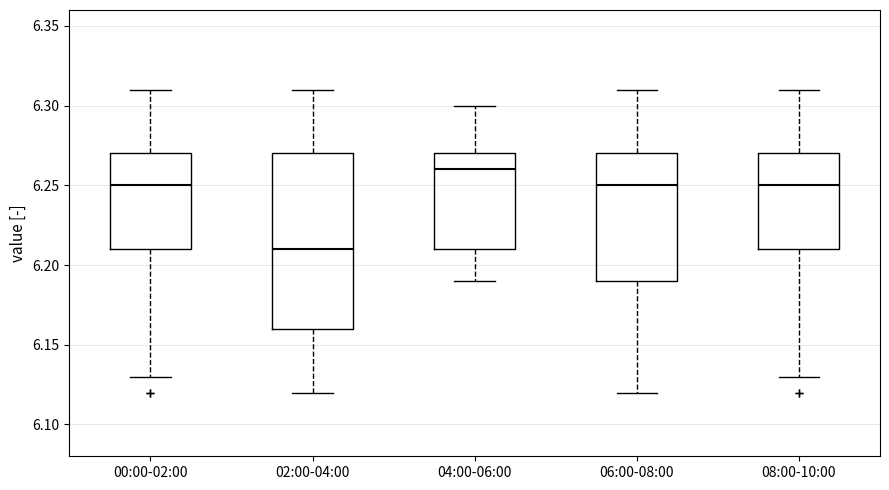

Reading left to right, read every box against the y-axis: the position of its median line, the range the box covers, and the ends of its whiskers. The values are not printed on the chart, so give them approximately, as read against the axis.

00:00-02:00: median 6.25, box 6.21 to 6.27, whiskers 6.13 to 6.31
02:00-04:00: median 6.21, box 6.16 to 6.27, whiskers 6.12 to 6.31
04:00-06:00: median 6.26, box 6.21 to 6.27, whiskers 6.19 to 6.30
06:00-08:00: median 6.25, box 6.19 to 6.27, whiskers 6.12 to 6.31
08:00-10:00: median 6.25, box 6.21 to 6.27, whiskers 6.13 to 6.31